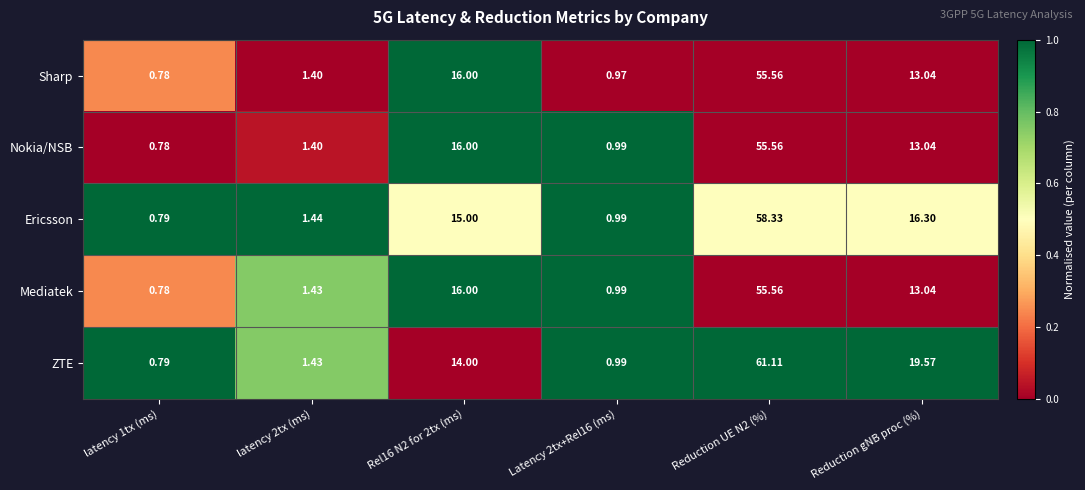

Which series has the largest total across all categories?

ZTE